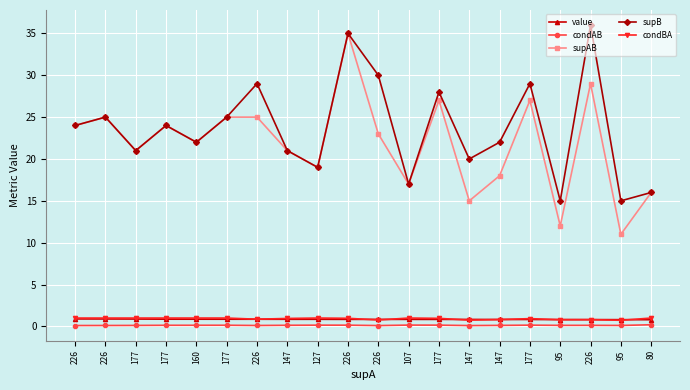

What are all the series names shown in the legend?

value, condAB, supAB, supB, condBA